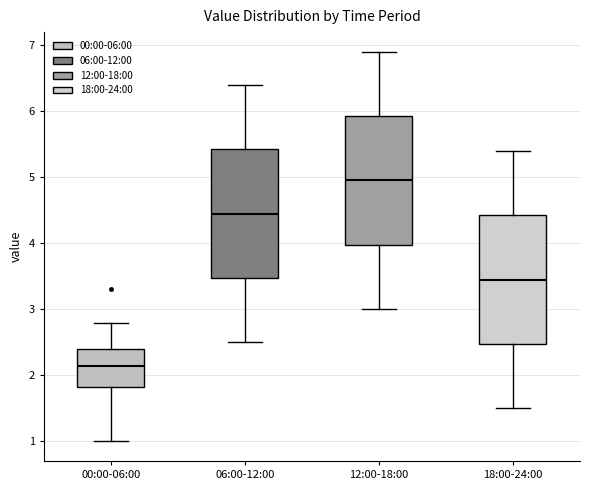

Which box has the lowest median line?

00:00-06:00